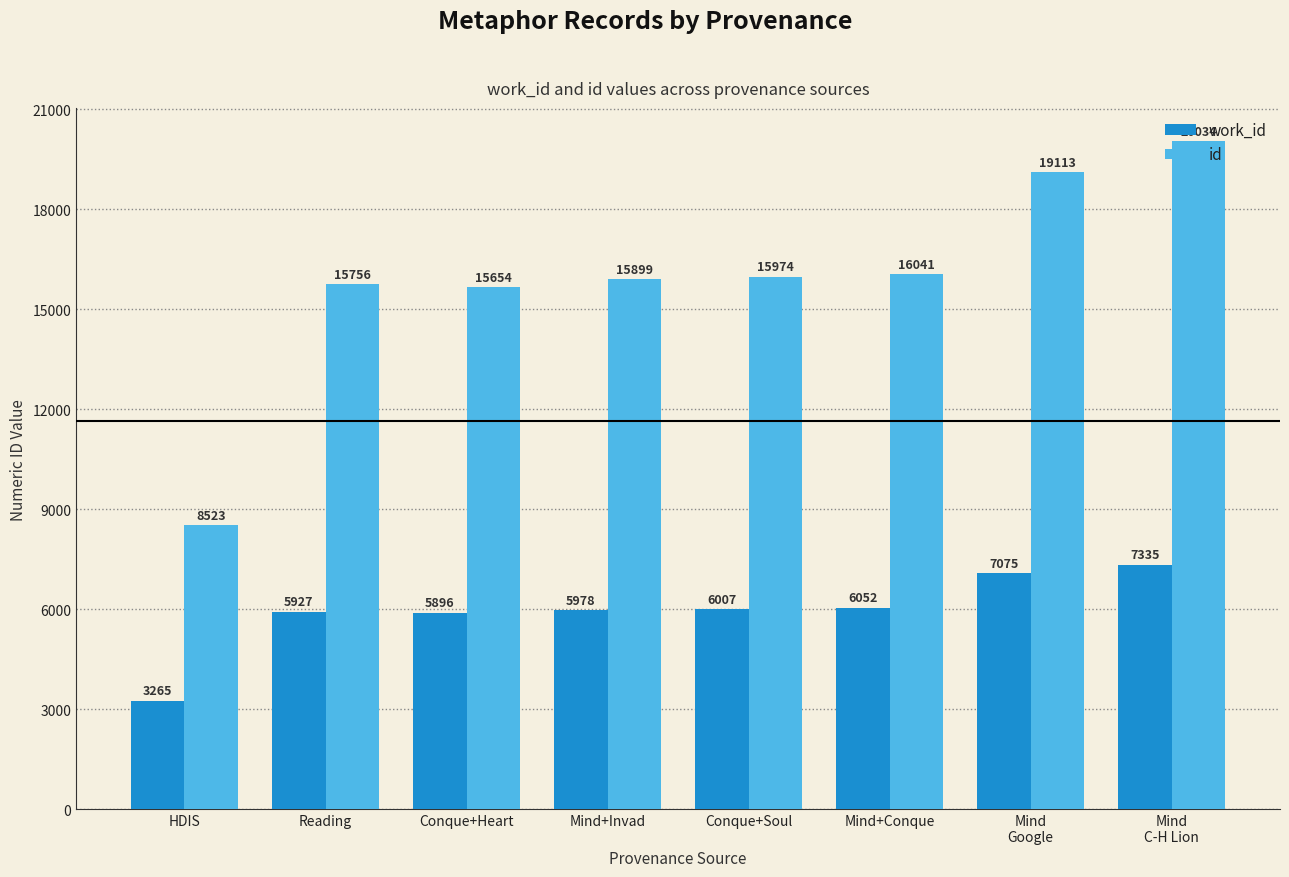

Between Reading and Mind
Google, which series saw the biggest shift?

id